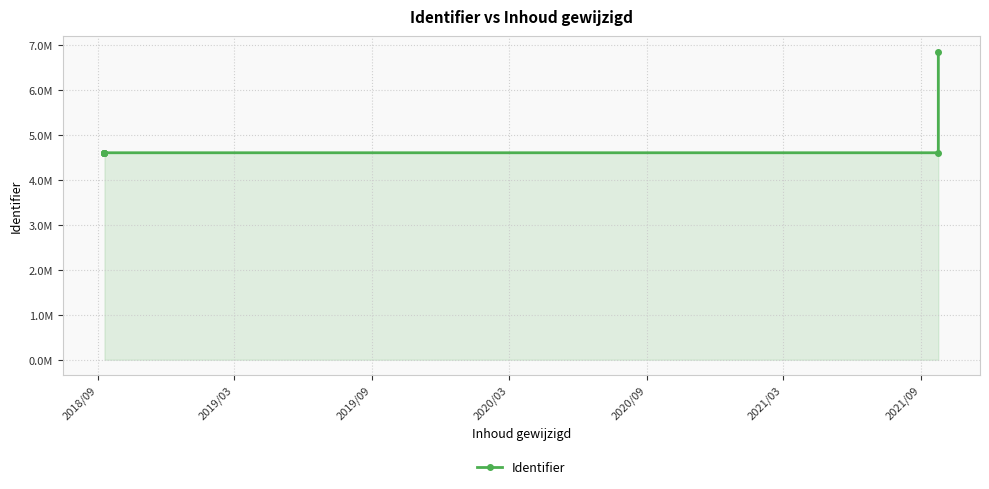

What is the average value?

4922124